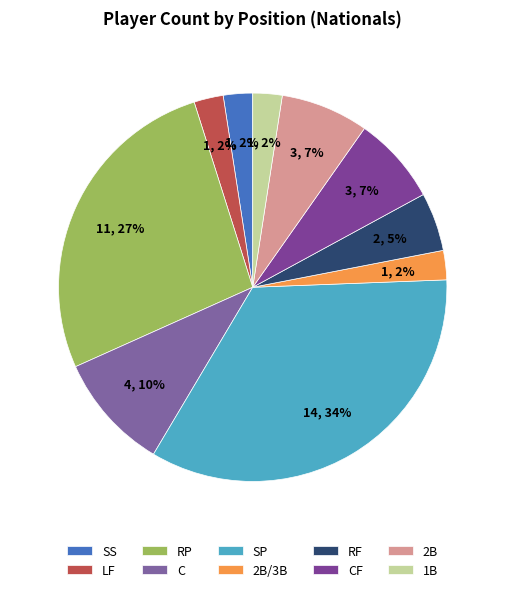

How many slices are in this pie chart?

10